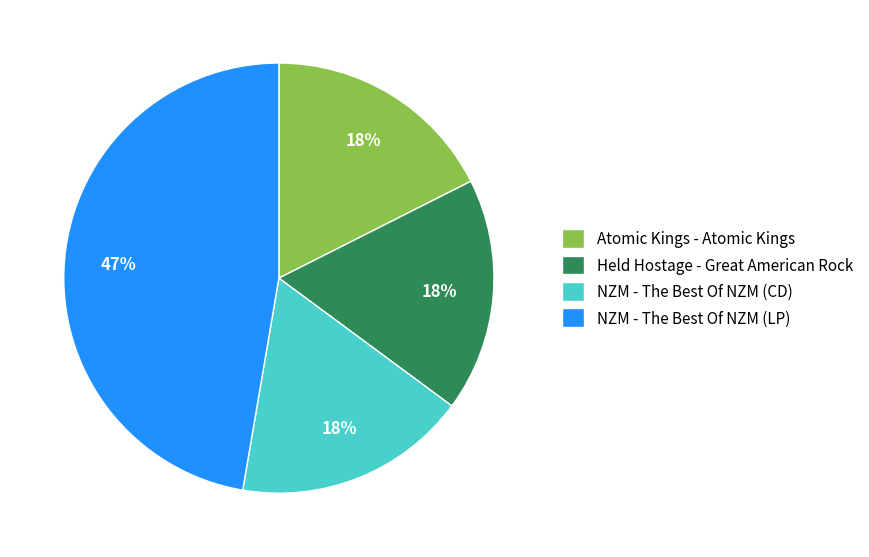

What is the largest slice in the pie chart?

NZM - The Best Of NZM (LP)